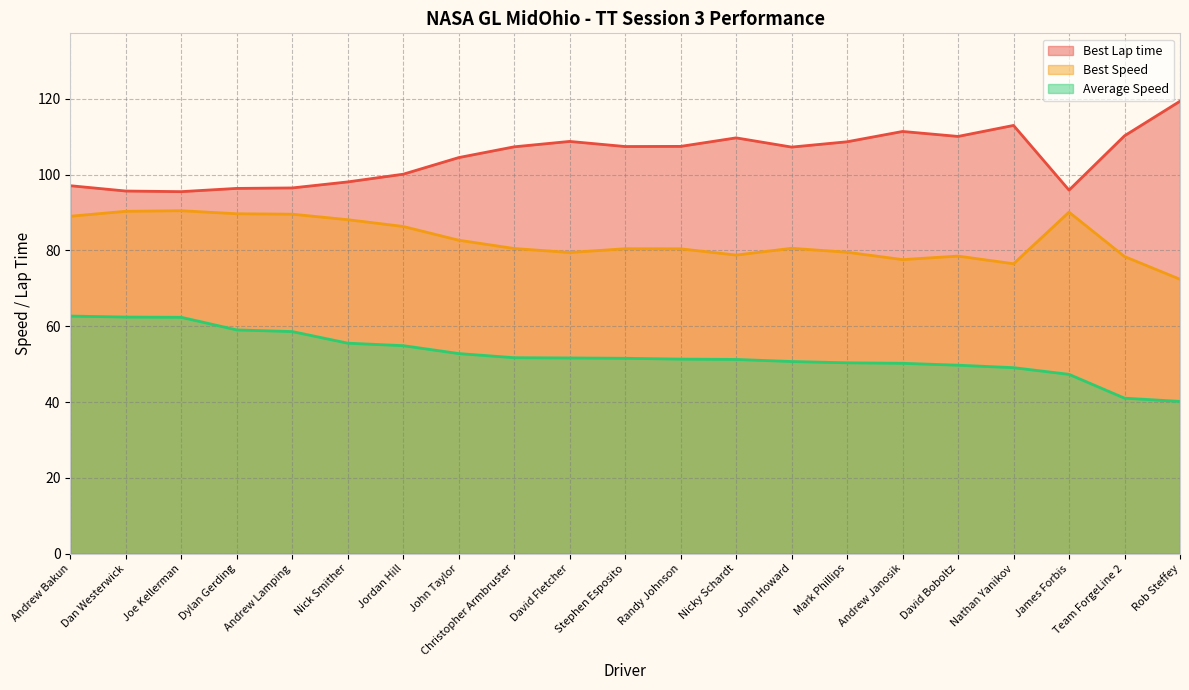

The Best Speed series shows 79.5 at David Fletcher. True or false?

True